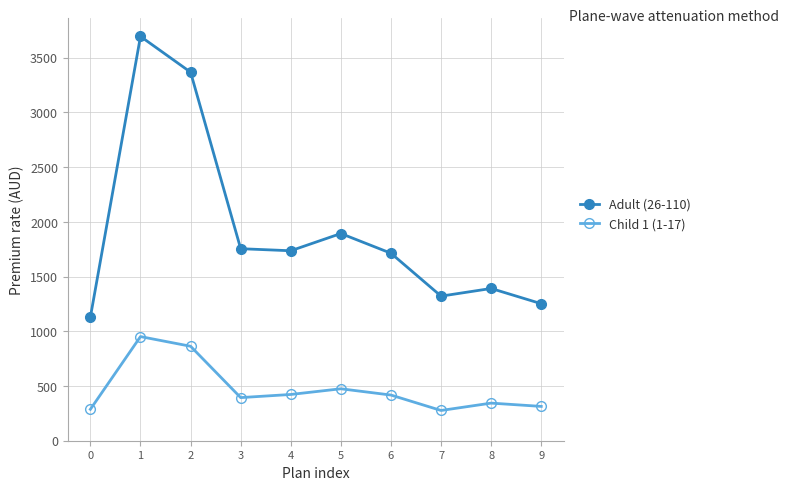

True or false: Child 1 (1-17) and Adult (26-110) intersect in this chart.

False